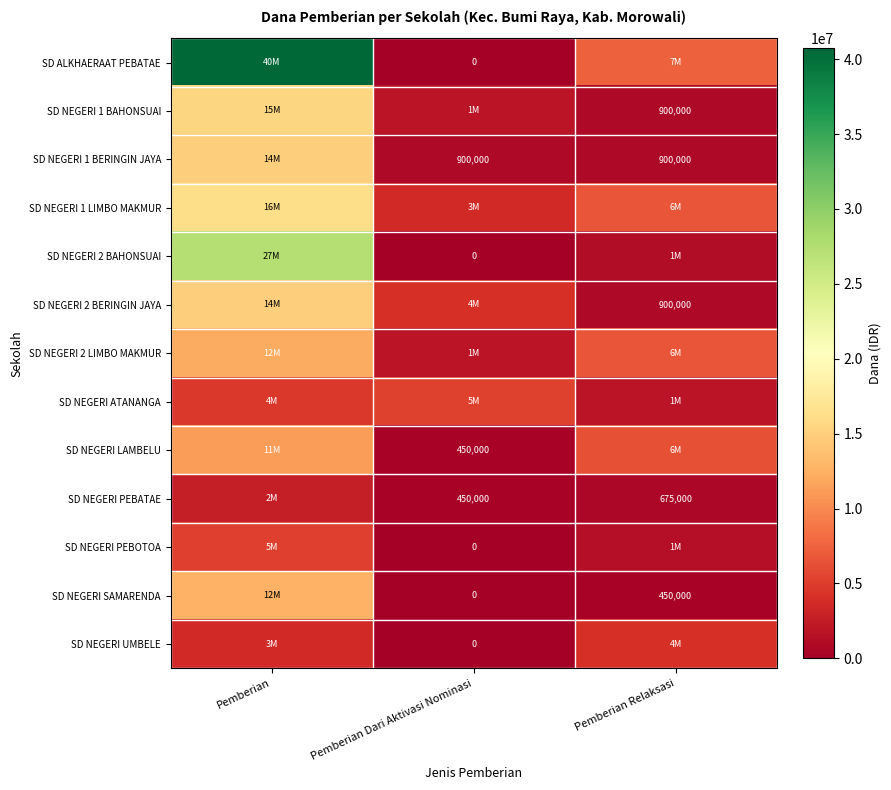

The value of SD NEGERI 2 BERINGIN JAYA at Pemberian Relaksasi is 1179068. True or false?

False